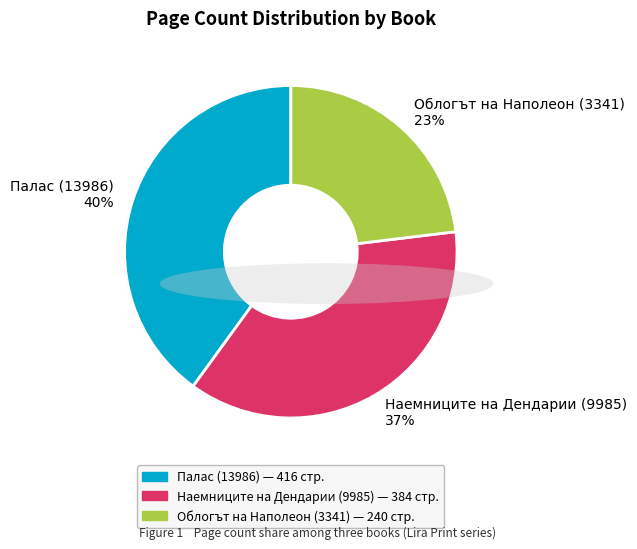

Do Облогът на Наполеон (3341) 23% and Наемниците на Дендарии (9985) 37% together represent more than half of the pie?

Yes